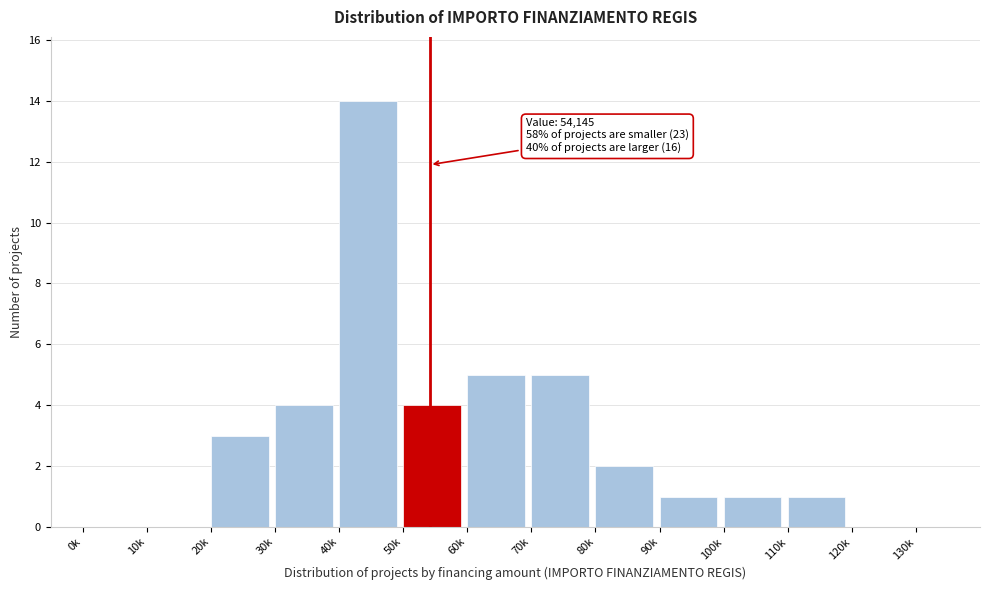

Reading left to right, list all the values displayed in this chart.

0k=0	10k=0	20k=3	30k=4	40k=14	50k=4	60k=5	70k=5	80k=2	90k=1	100k=1	110k=1	120k=0	130k=0